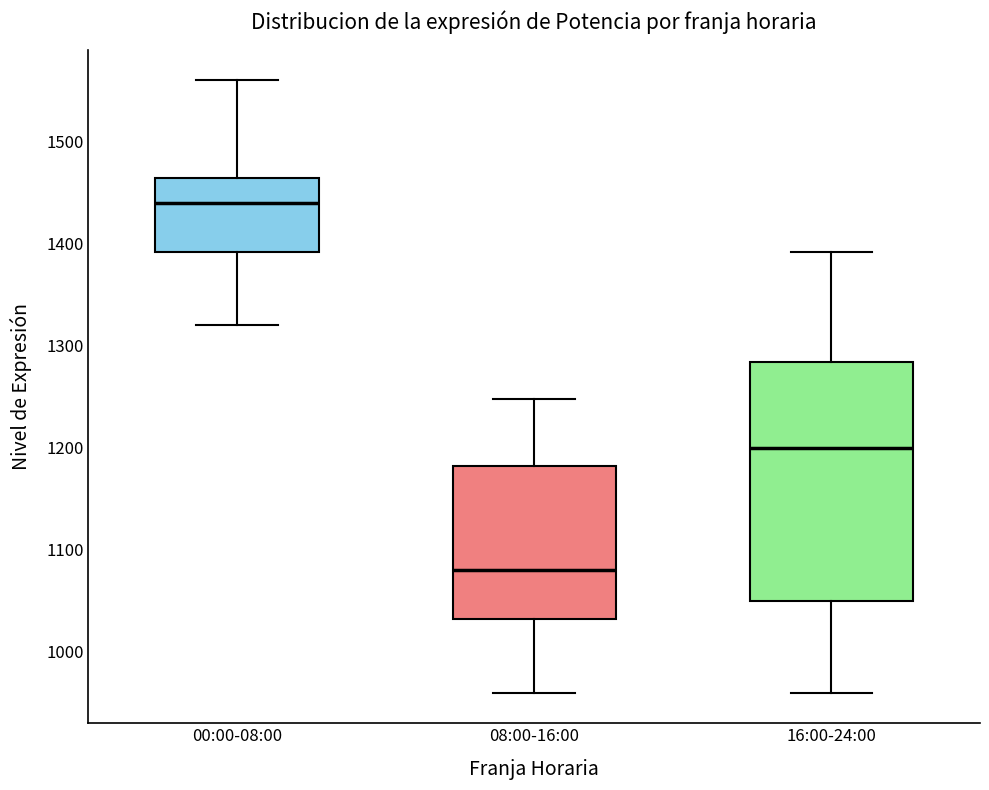

Which box is the tallest, from its lower edge to its upper edge?

16:00-24:00